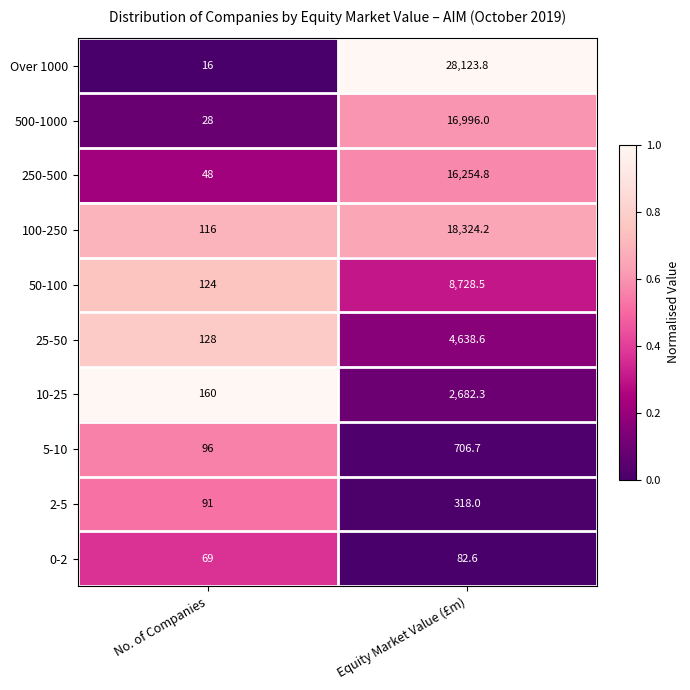

At which label does 25-50 reach its peak?

Equity Market Value (£m)